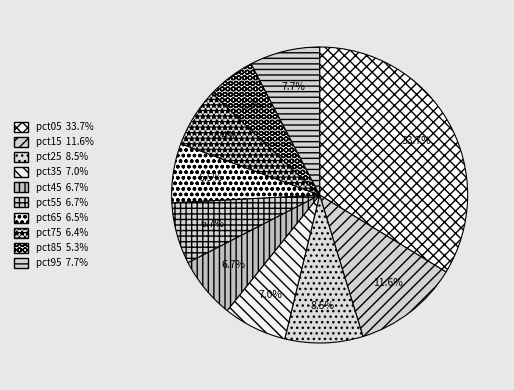

Does pct35 represent more than half of the total?

No